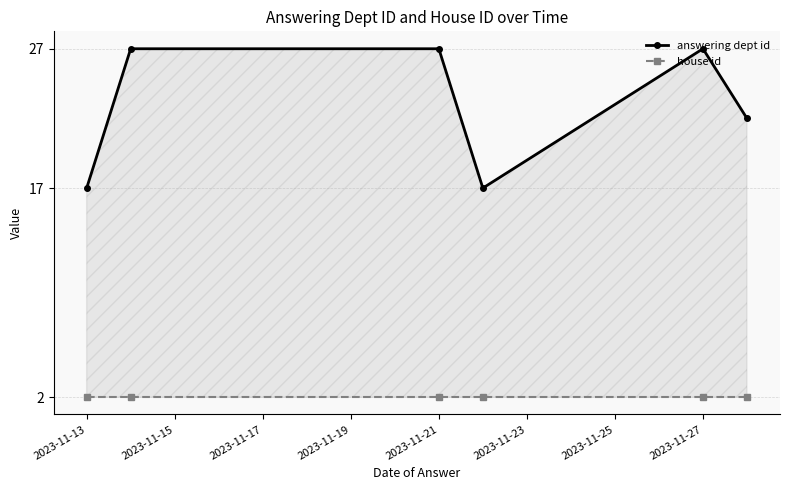

True or false: answering dept id and house id cross at least once.

False